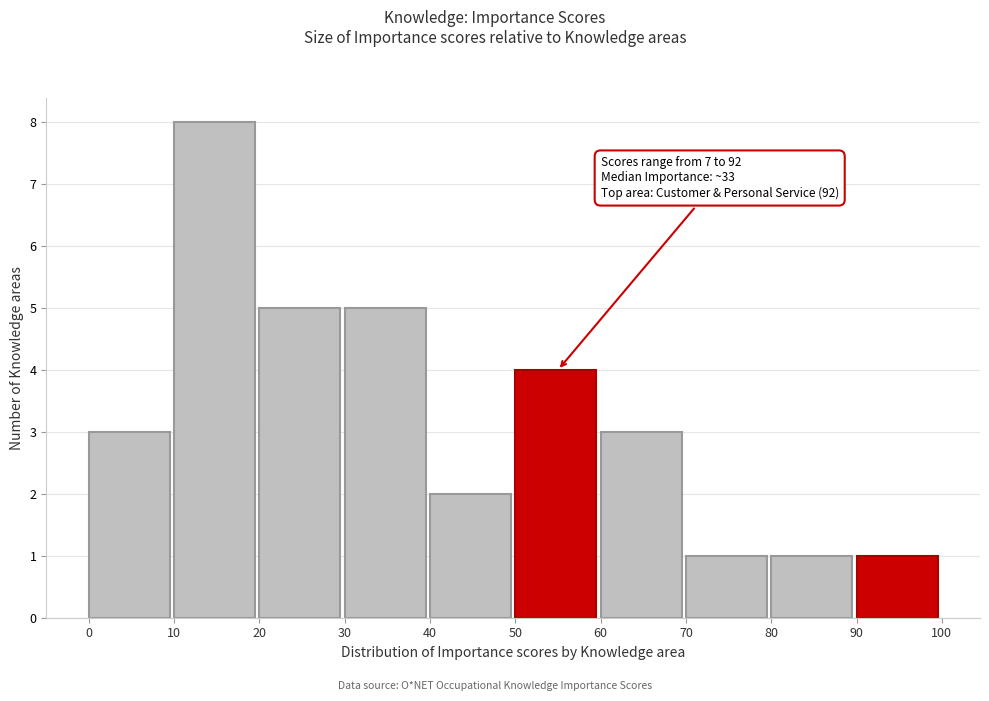

Which range on the x-axis has the tallest bar?

10 to 20